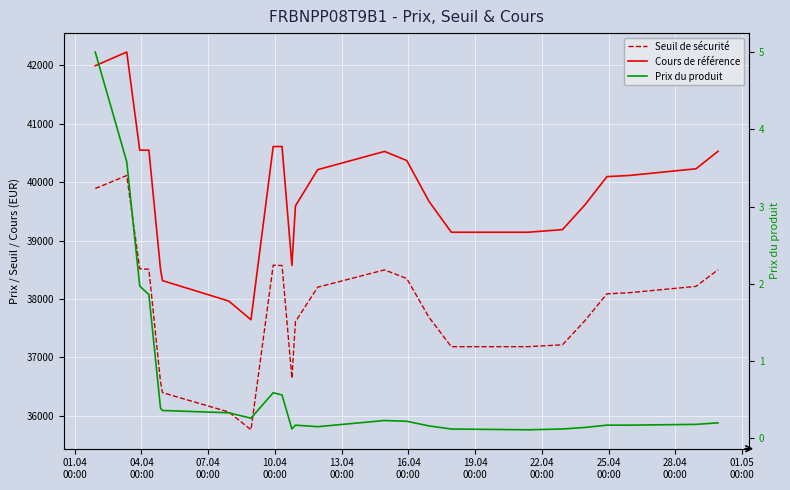

How many values in the Cours de référence series are below 40113?

12